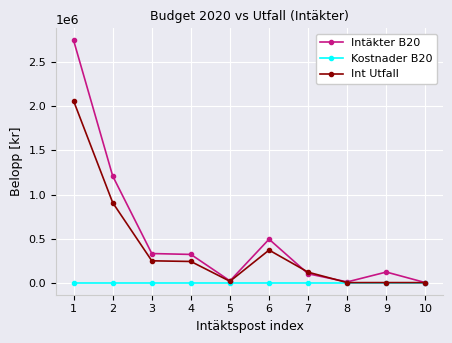

List the series in order of their overall mean, lowest first.

Kostnader B20, Int Utfall, Intäkter B20